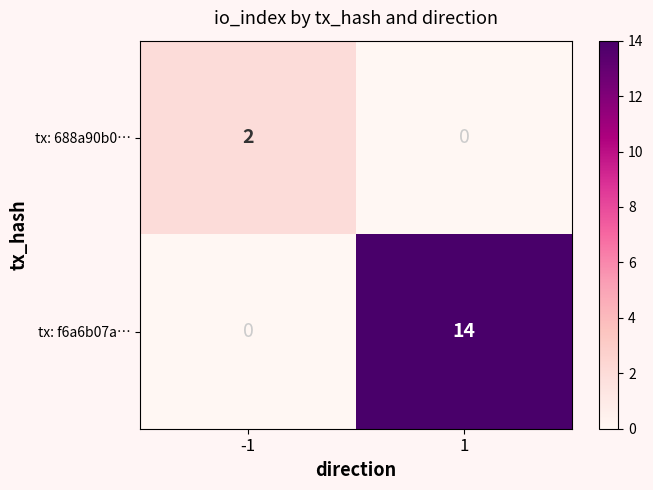

Reading left to right, transcribe all the data shown in this chart.

tx: 688a90b0…: -1=2	1=0
tx: f6a6b07a…: -1=0	1=14